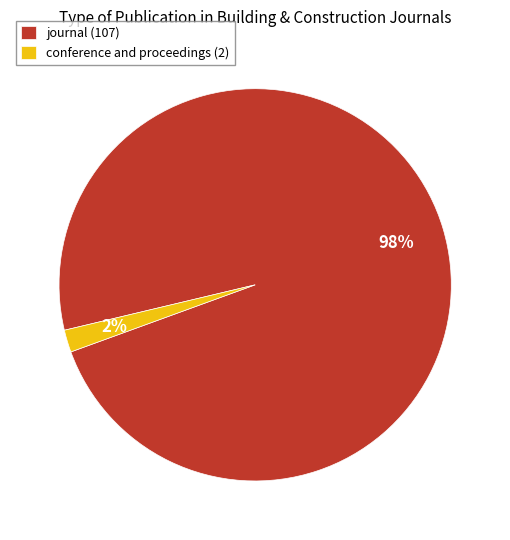

Between conference and proceedings (2) and journal (107), which is larger?

journal (107)